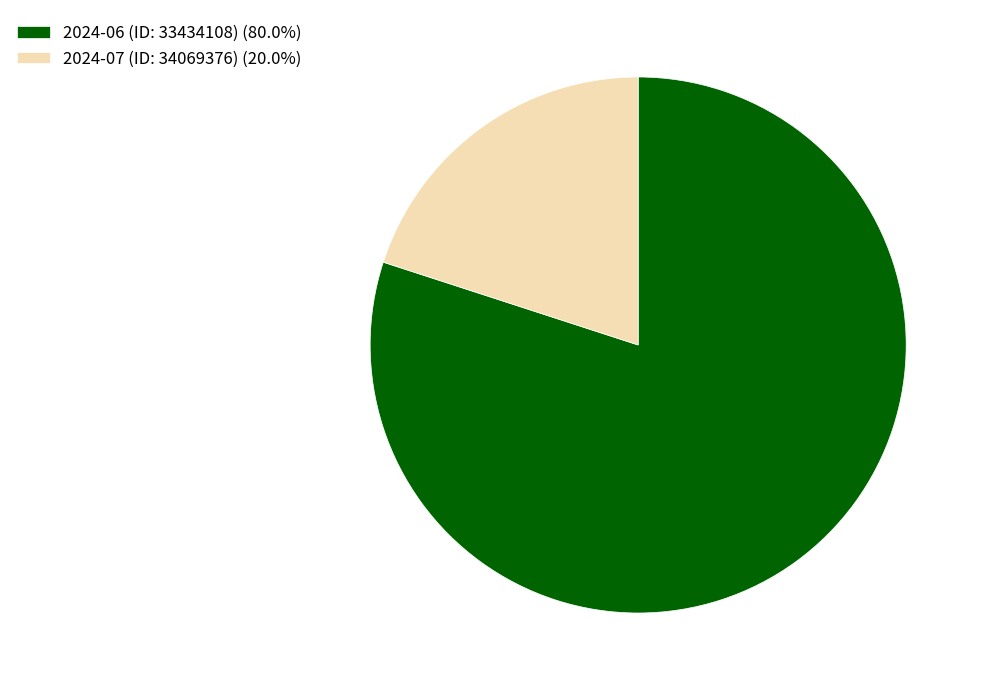

Does 2024-06 (ID: 33434108) account for over 50% of the chart?

Yes